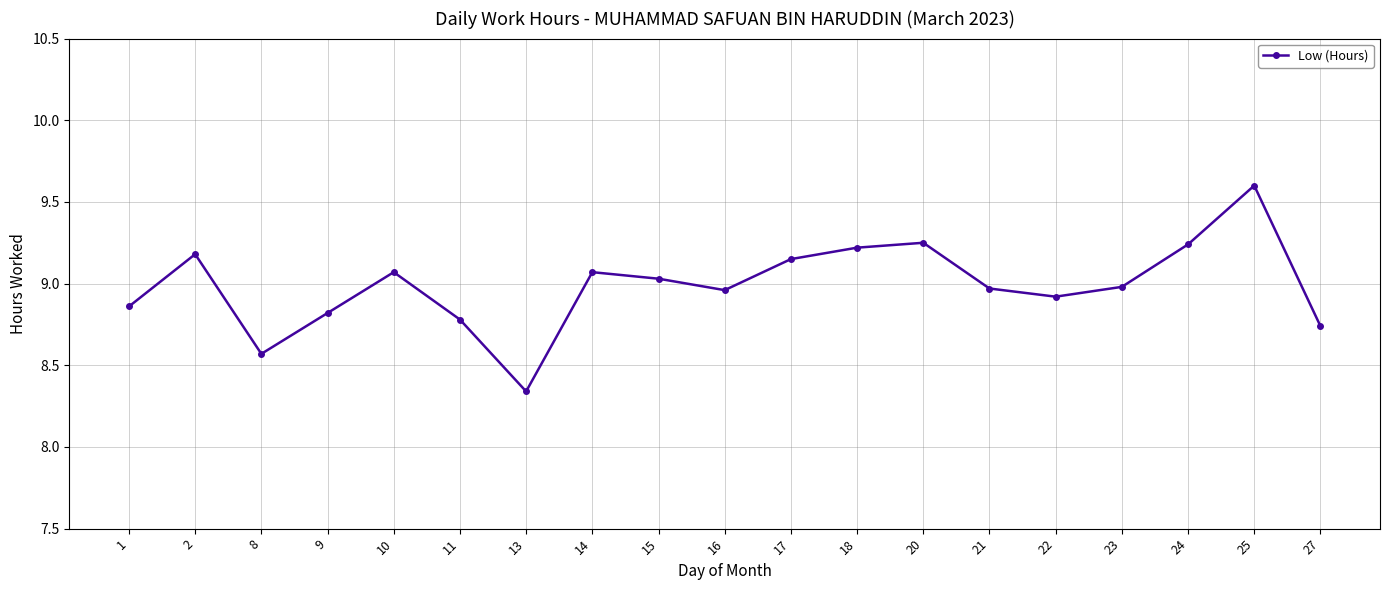

What is the difference between the maximum and minimum values?

1.3